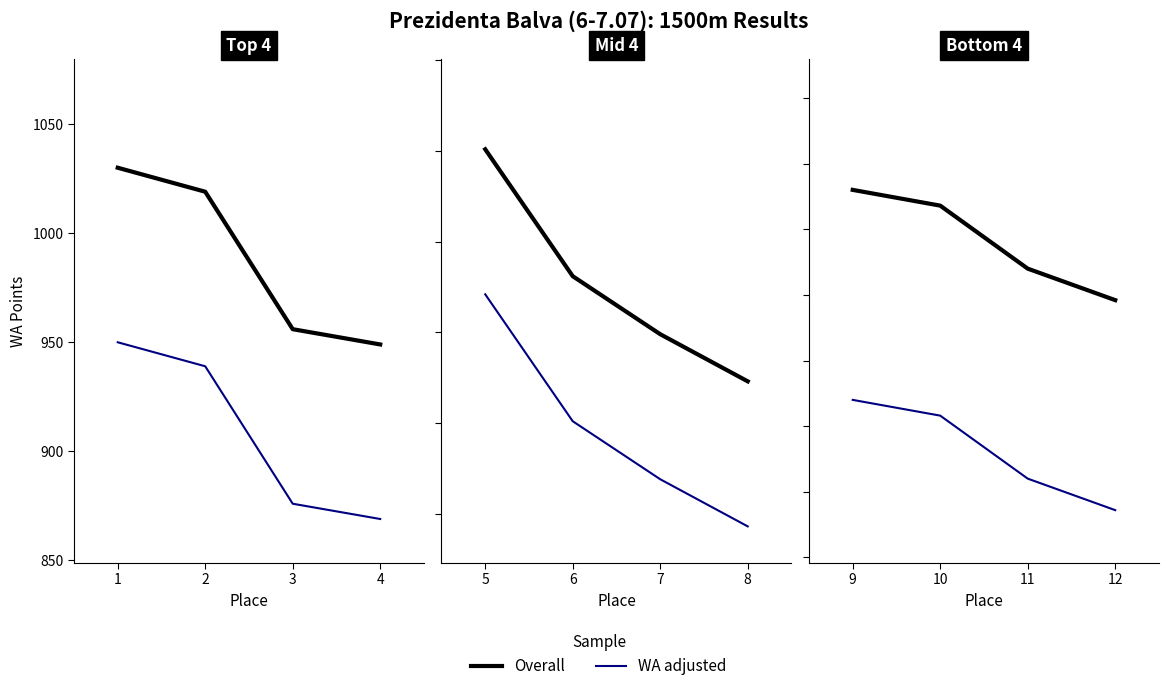

How many lines are shown in the chart?

2